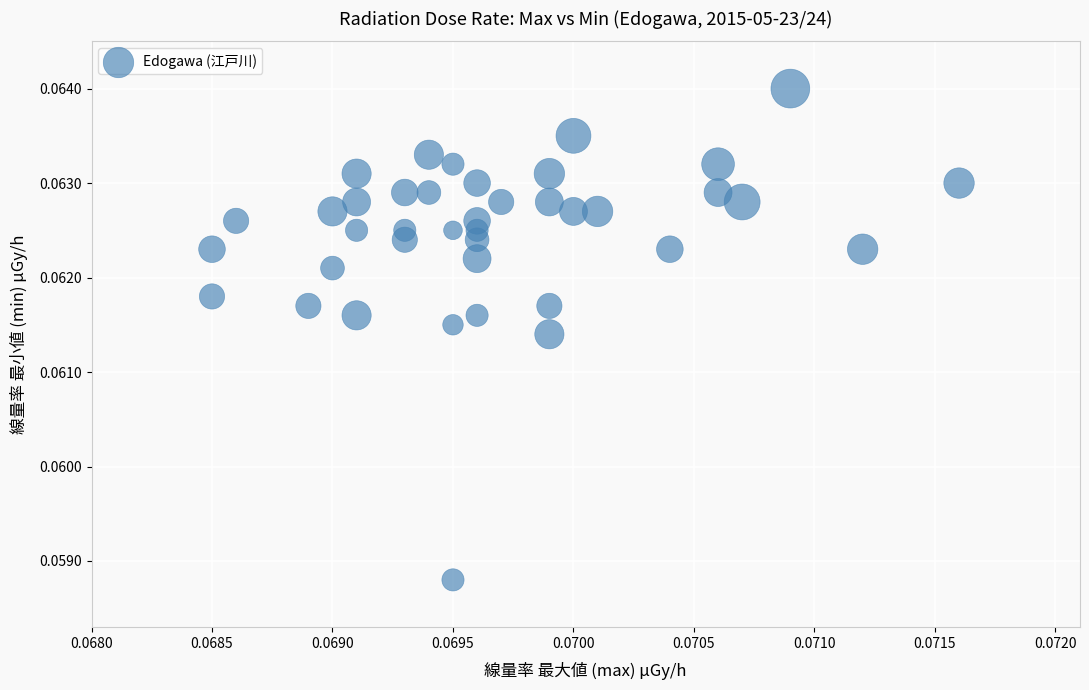

How many data points are displayed?

40